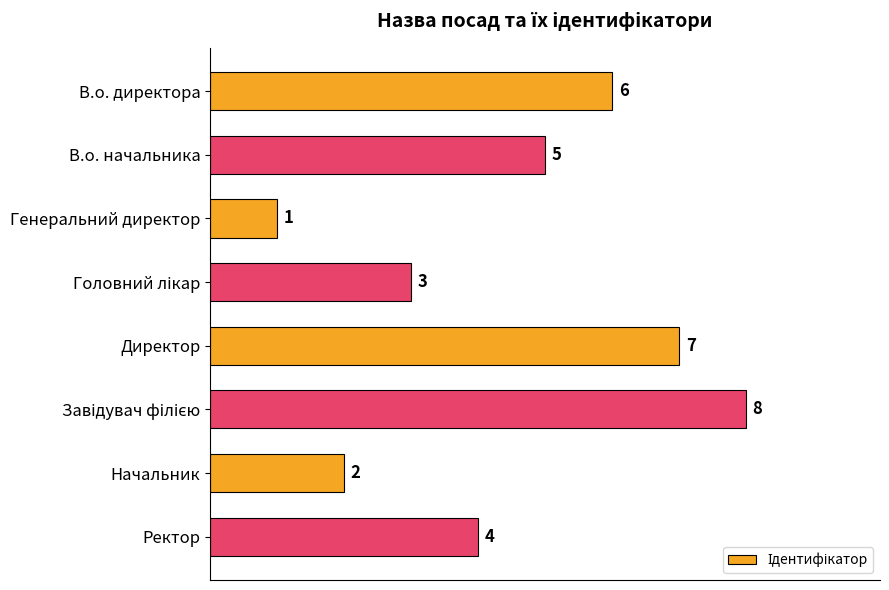

The value at Директор is 12. True or false?

False